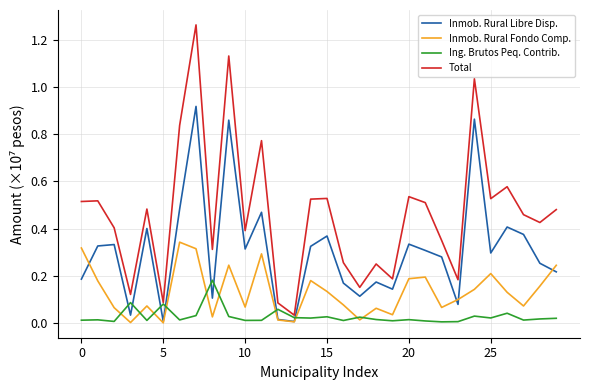

What is the label of the 20th point from the right?

10